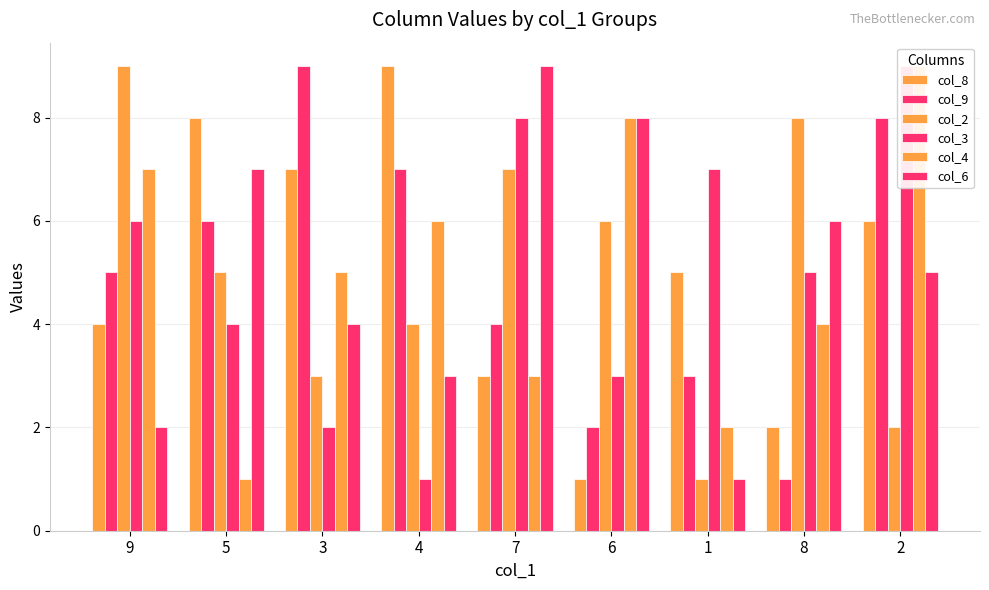

List the labels in order of col_3 value, largest first.

2, 7, 1, 9, 8, 5, 6, 3, 4